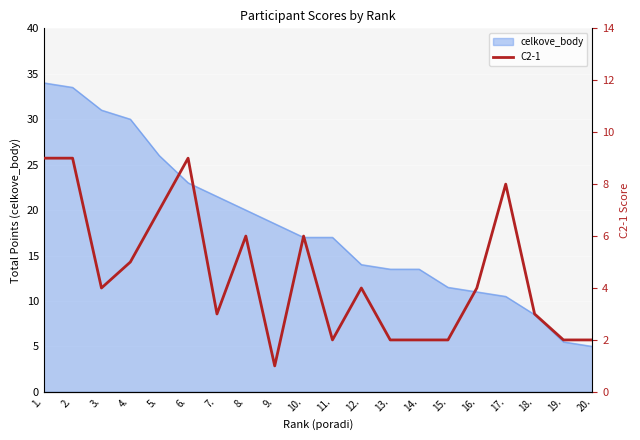

The value of celkove_body at 11. is 5.0. True or false?

False